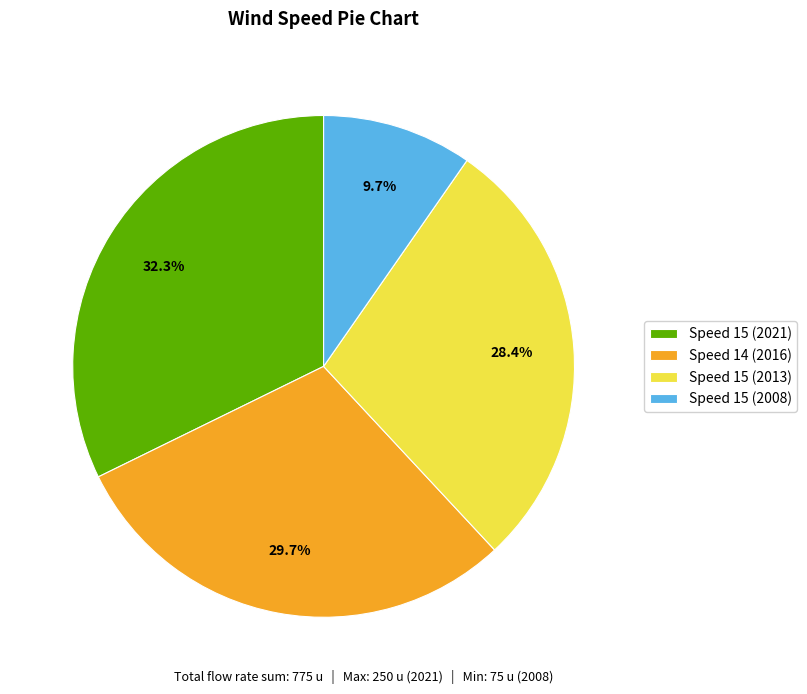

To the nearest percent, what is the average slice percentage?

25%